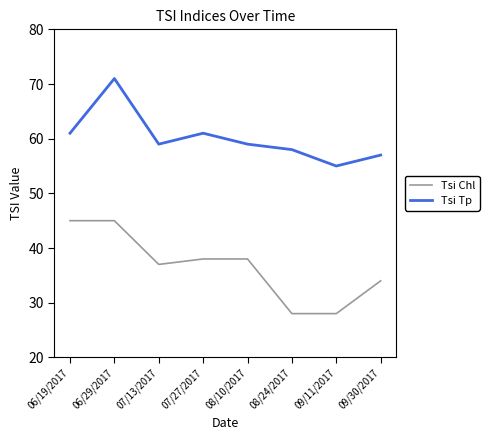

True or false: Tsi Tp and Tsi Chl intersect in this chart.

False